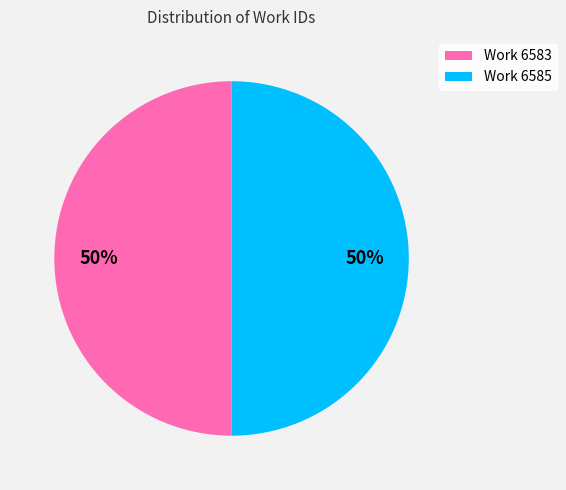

How many slices are in this pie chart?

2